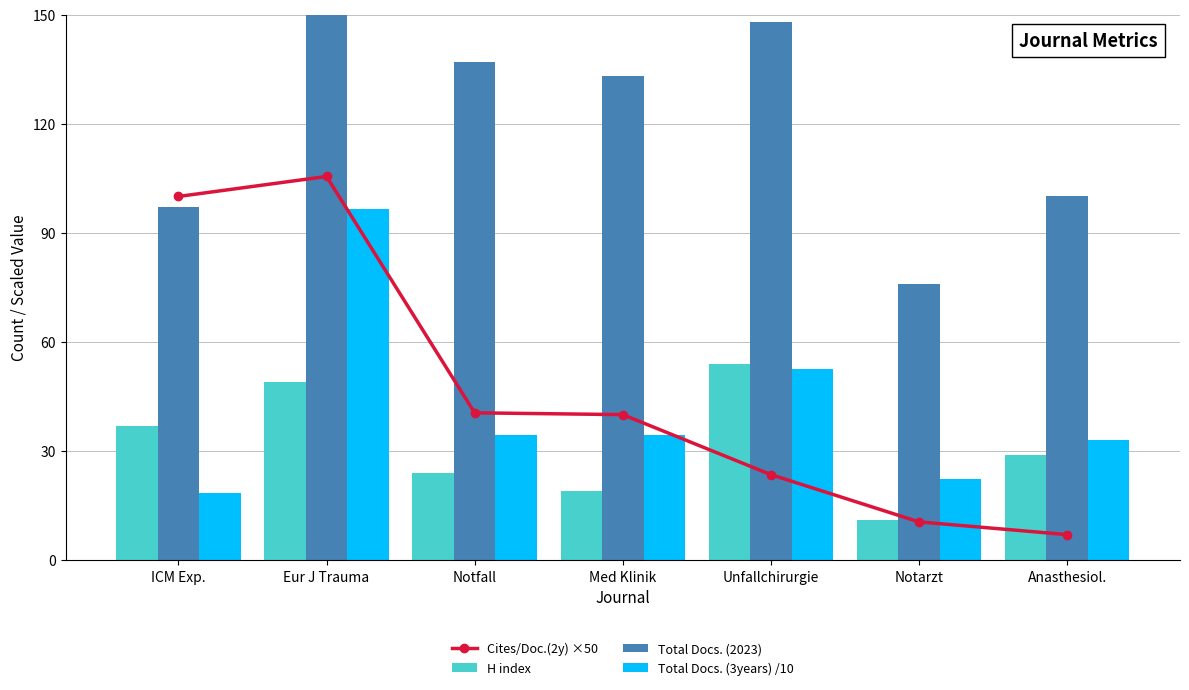

At how many categories does at least one series exceed 317?

1